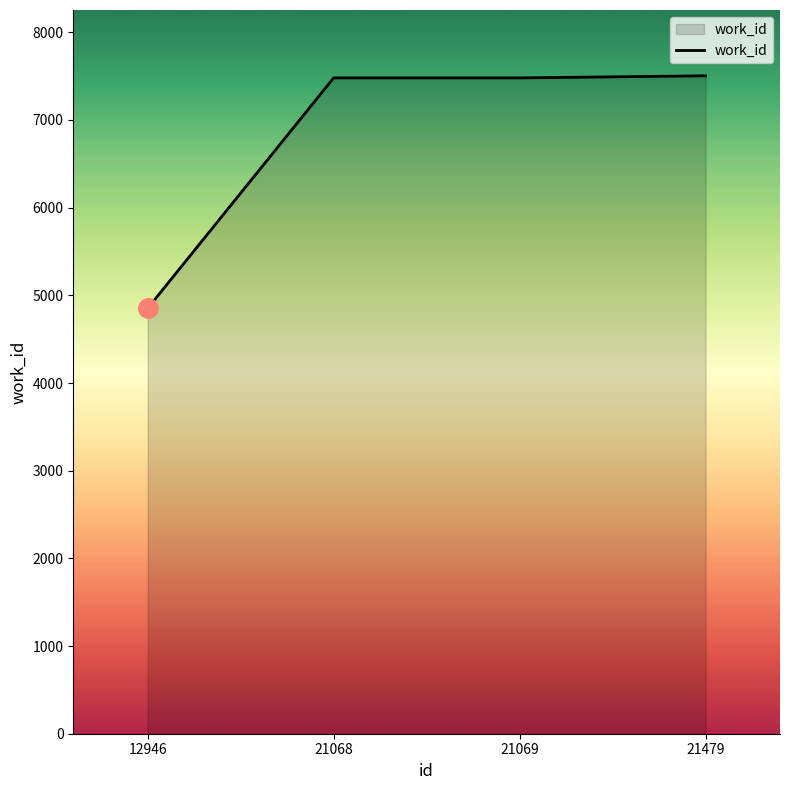

How many lines are shown in the chart?

1